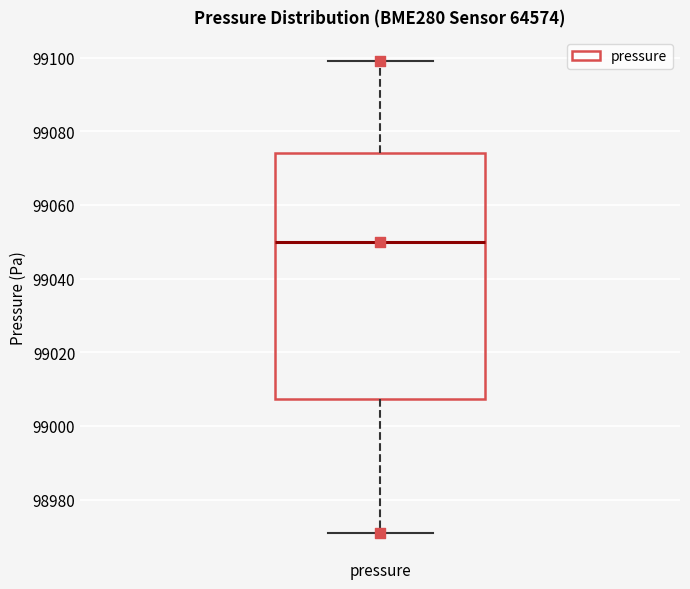

Where is the lower edge of the box for pressure on the y-axis? The values are not printed on the chart, so give them approximately, as read against the axis.

99008